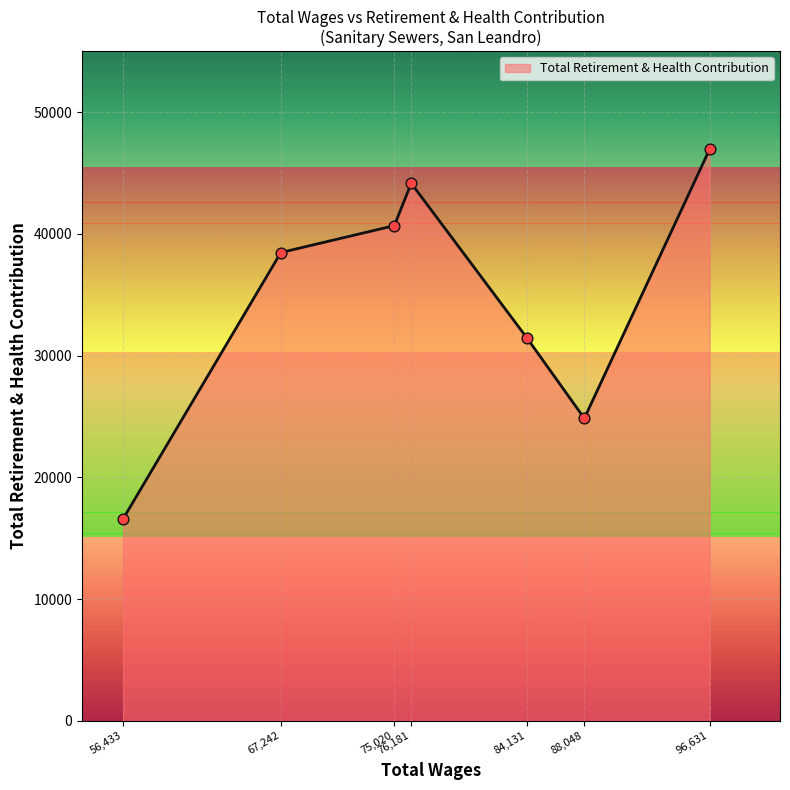

What is the ratio of the value at 96,631 to the value at 88,048?

1.9